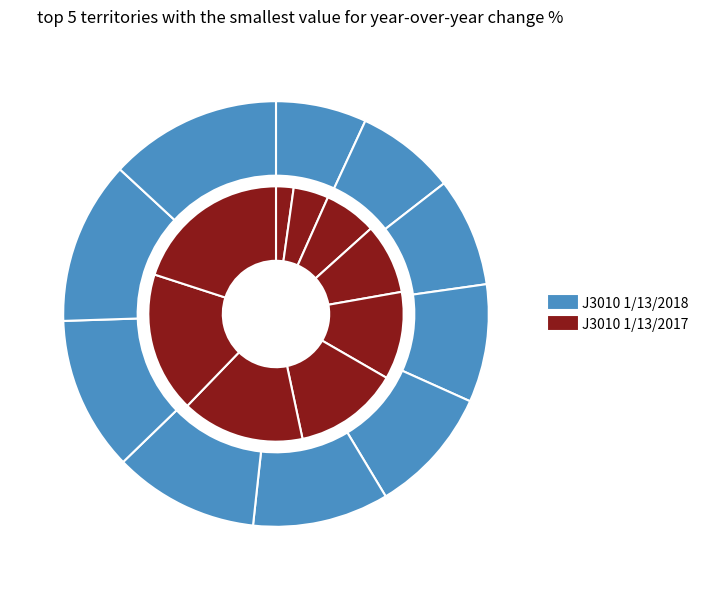

The 12 slice represents 11% of the pie. True or false?

True